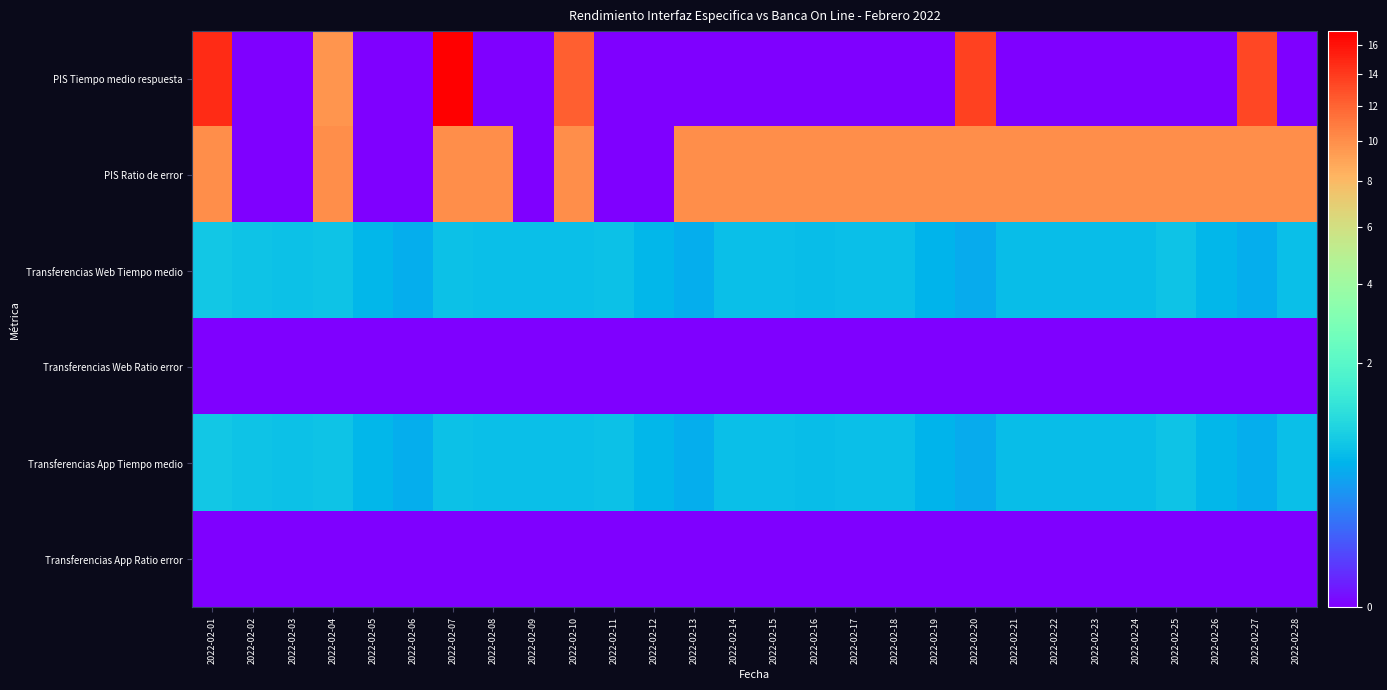

At 2022-02-03, list the series in order from largest to smallest.

Transferencias Web Tiempo medio, Transferencias App Tiempo medio, PIS Tiempo medio respuesta, PIS Ratio de error, Transferencias Web Ratio error, Transferencias App Ratio error